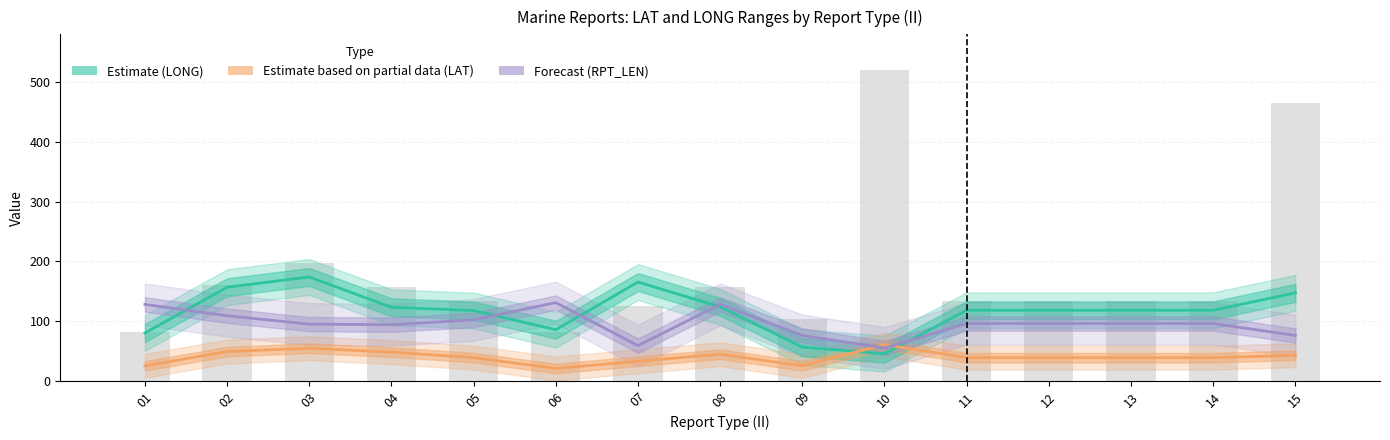

Where is Forecast (RPT_LEN) nearest to the value 93?

04